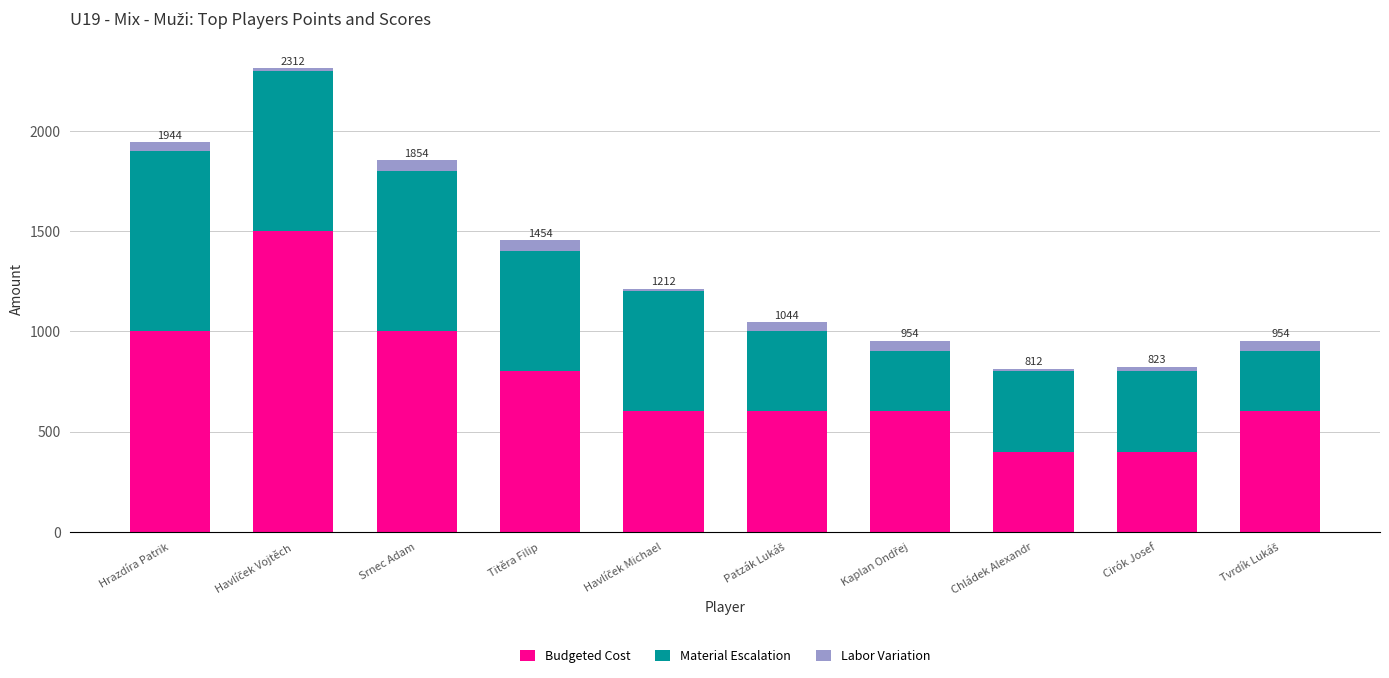

How many values in the Budgeted Cost series are below 600?

2